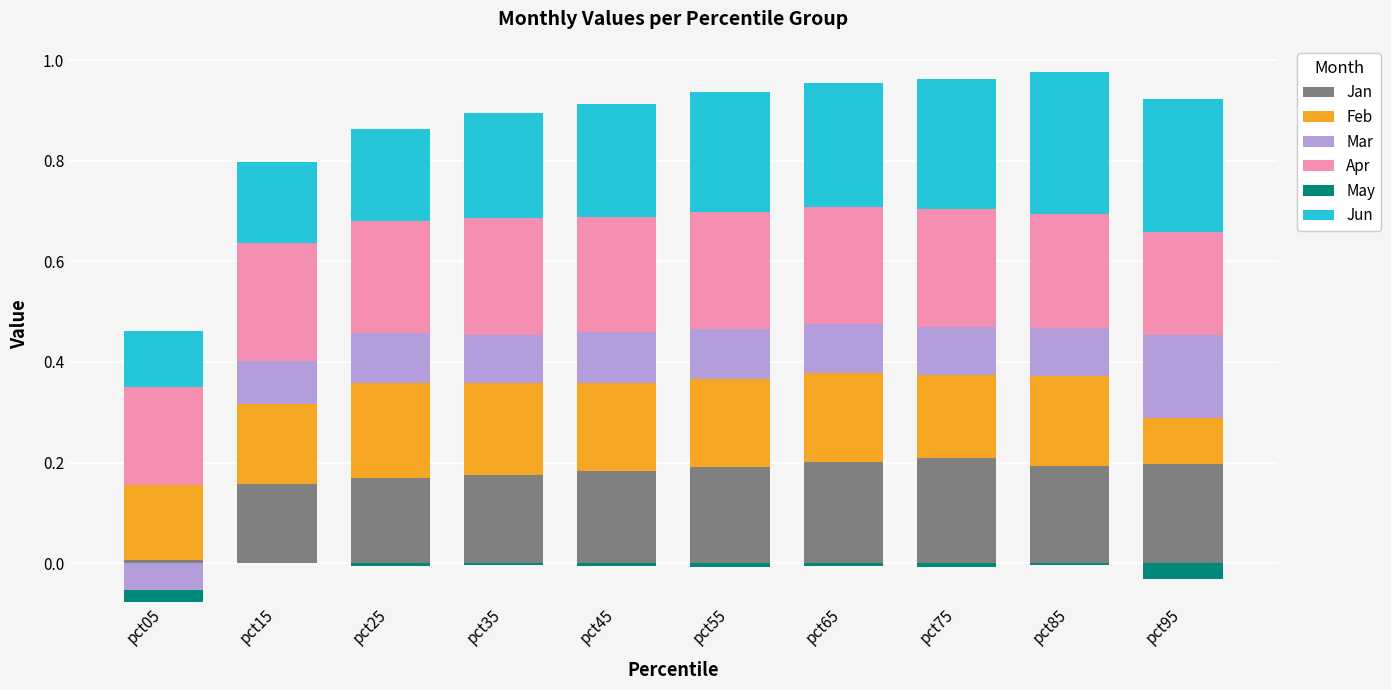

Reading left to right, list all the values displayed in this chart.

Jan: 0.0	0.2	0.2	0.2	0.2	0.2	0.2	0.2	0.2	0.2
Feb: 0.1	0.2	0.2	0.2	0.2	0.2	0.2	0.2	0.2	0.1
Mar: 0.0	0.1	0.1	0.1	0.1	0.1	0.1	0.1	0.1	0.2
Apr: 0.2	0.2	0.2	0.2	0.2	0.2	0.2	0.2	0.2	0.2
May: 0.0	0.0	0.0	0.0	0.0	0.0	0.0	0.0	0.0	0.0
Jun: 0.1	0.2	0.2	0.2	0.2	0.2	0.2	0.3	0.3	0.3